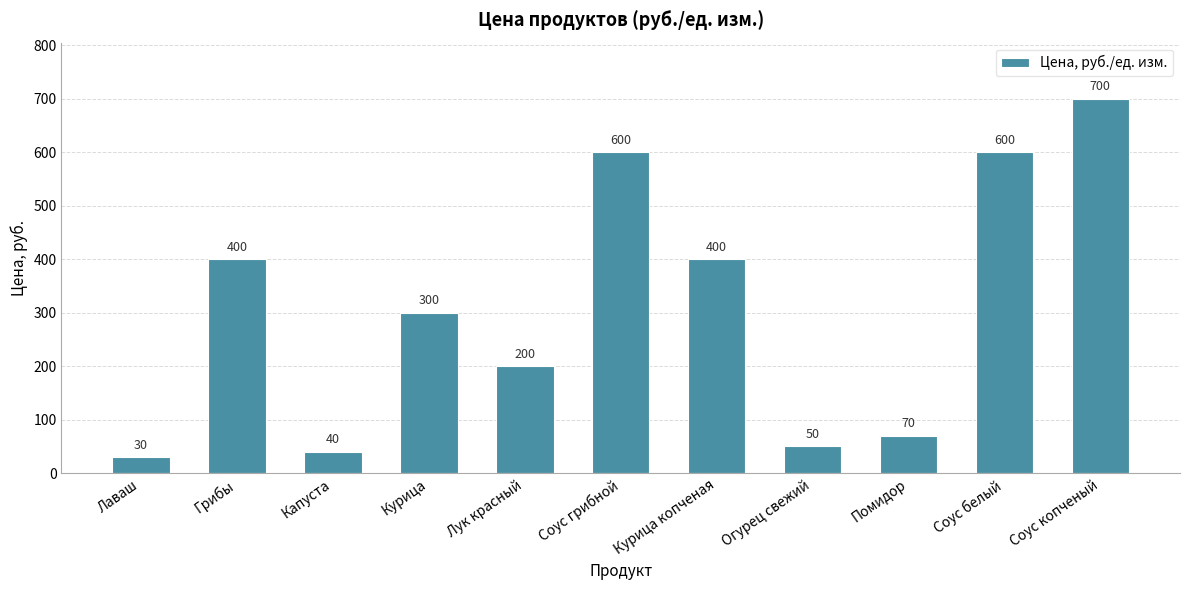

What position from the left is Курица?

4